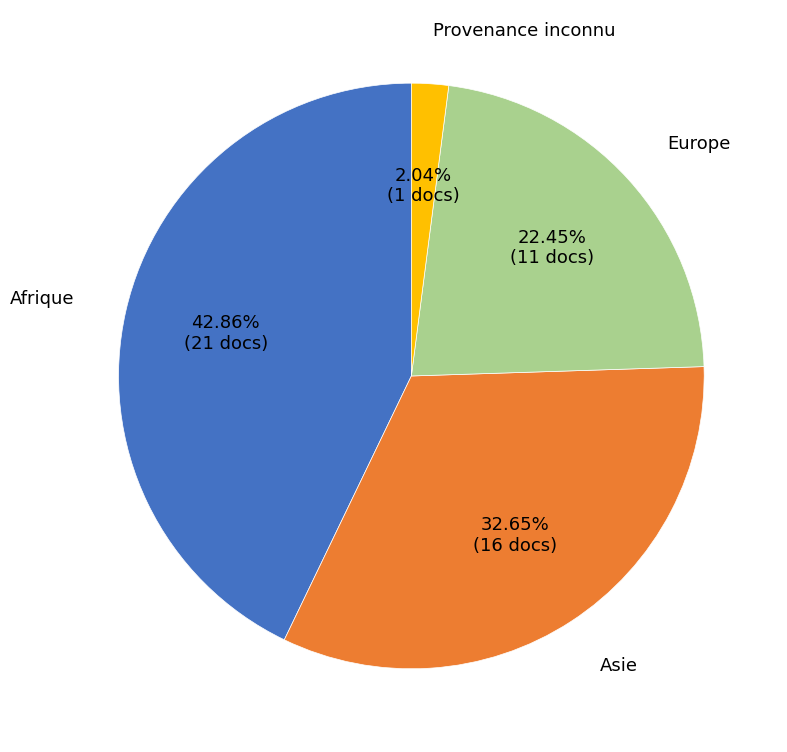

Is there a majority slice in this chart?

No